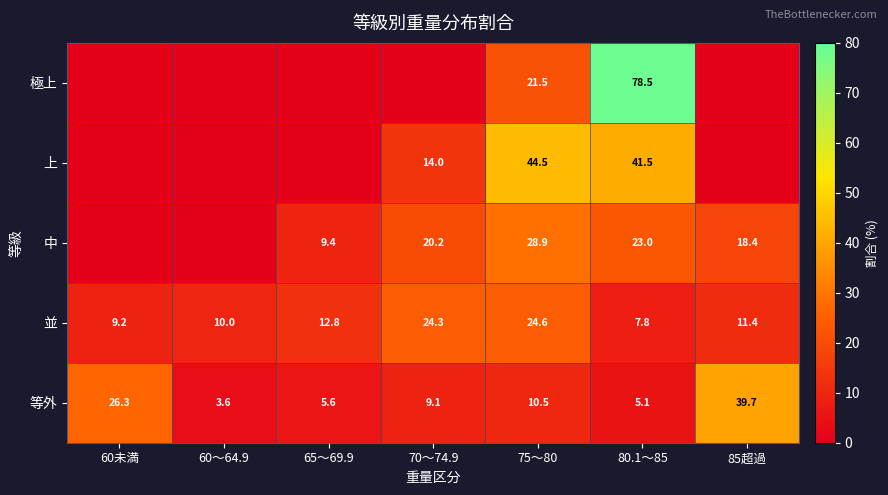

How many distinct data groups are displayed?

5